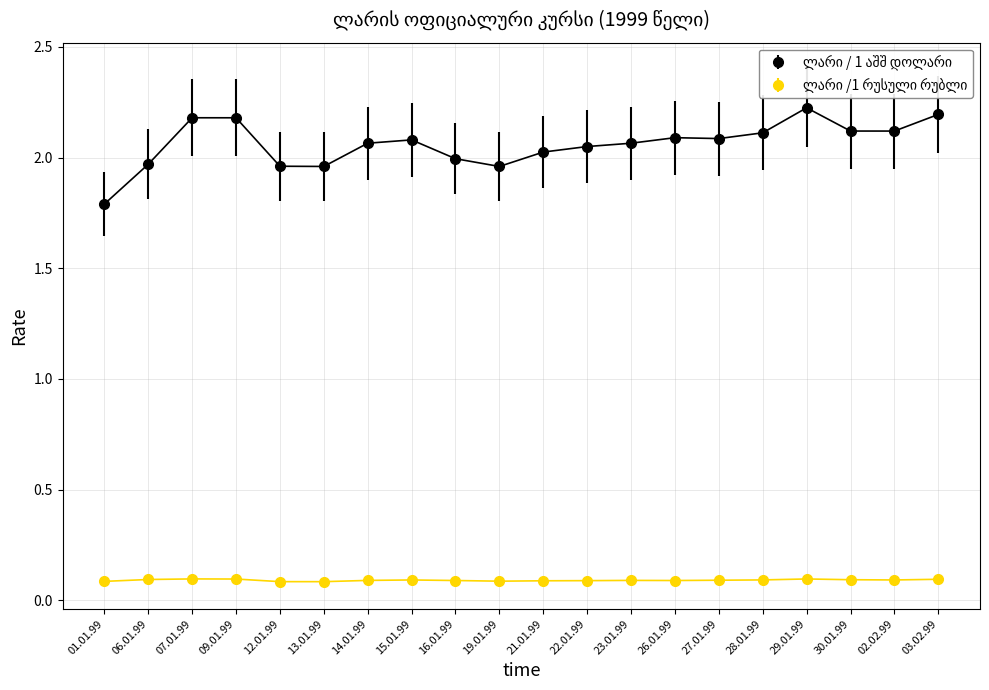

What is the label of the 17th point from the left?

29.01.99